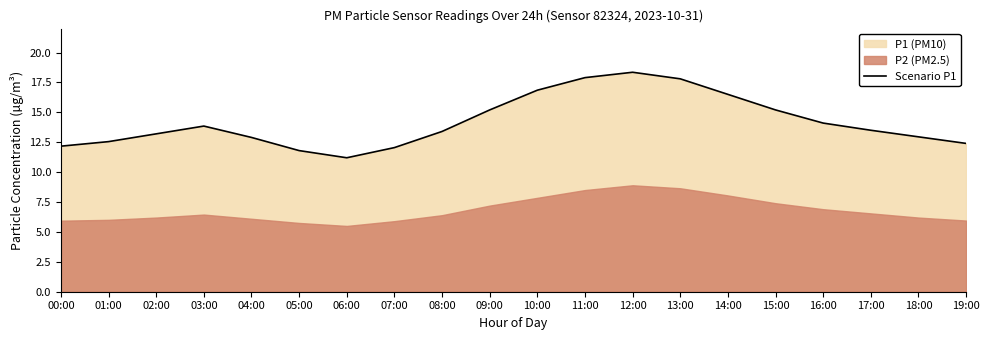

The value at 06:00 is 3.2. True or false?

False